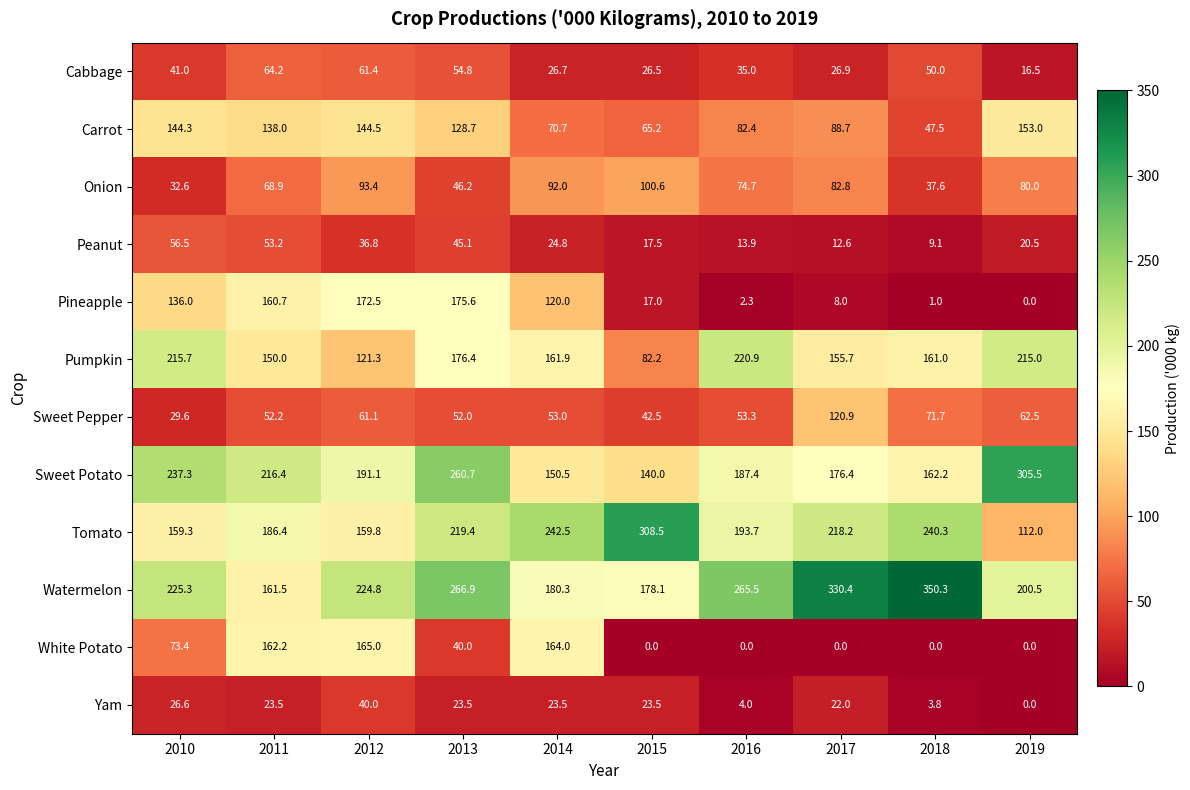

What is the difference between the maximum and minimum values in the Peanut series?

47.4